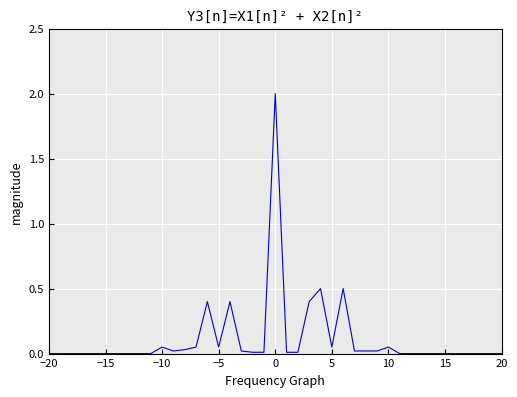

What is the difference between the maximum and minimum values?

2.0